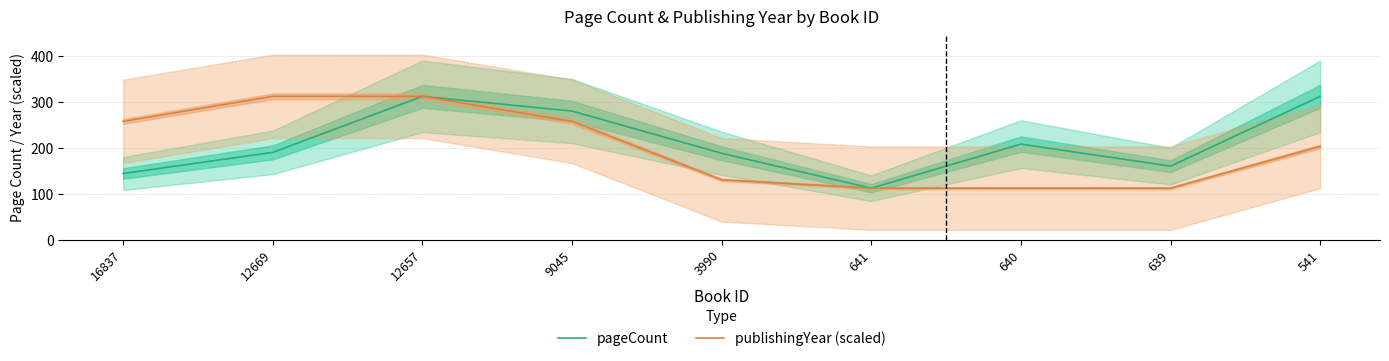

Where is the first local maximum for pageCount?

12657